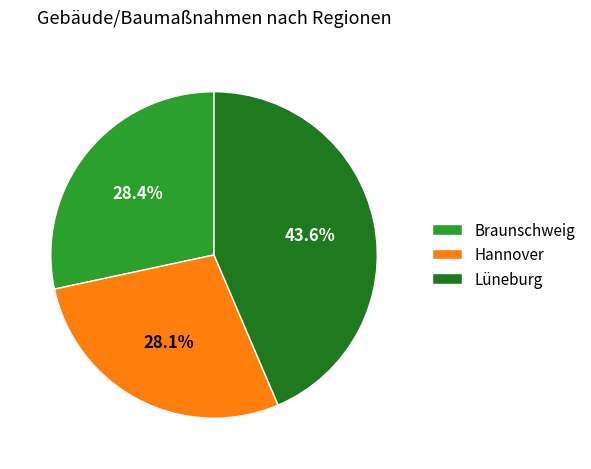

The Hannover slice represents 28% of the pie. True or false?

True